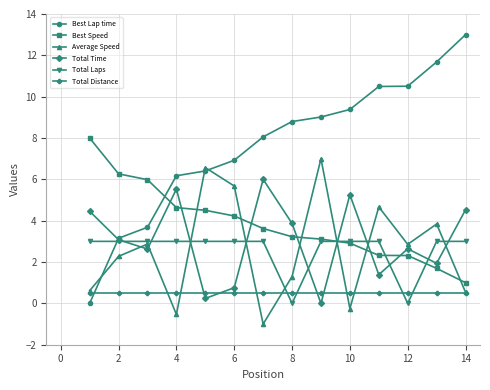

Which series has the largest total across all categories?

Best Lap time